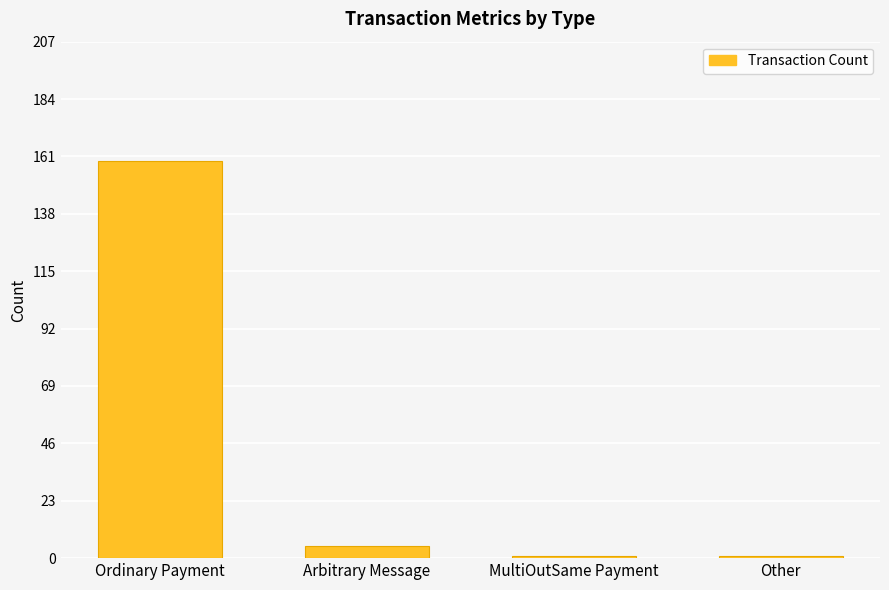

Reading left to right, transcribe all the data shown in this chart.

159	5	1	1